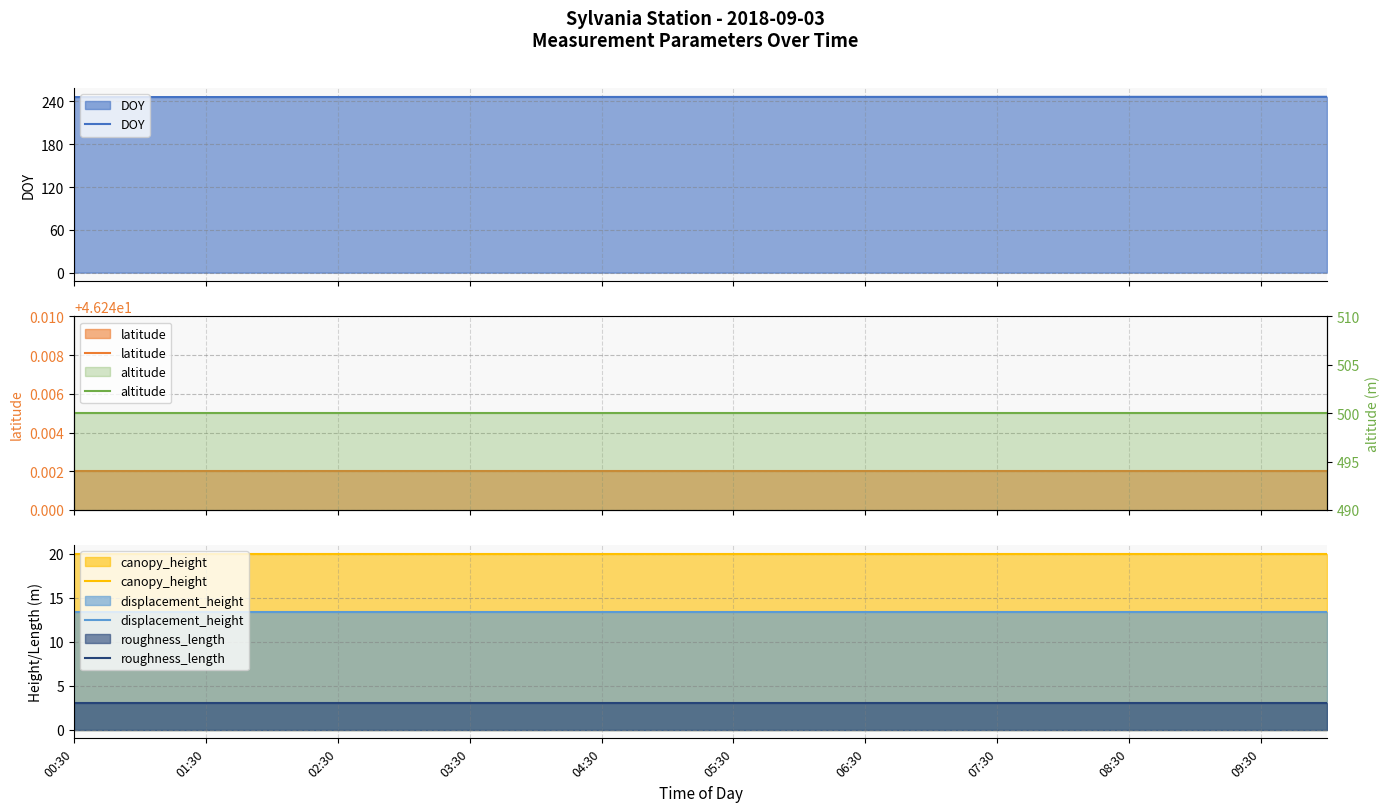

What are all the series names shown in the legend?

DOY, latitude, canopy_height, displacement_height, roughness_length, altitude